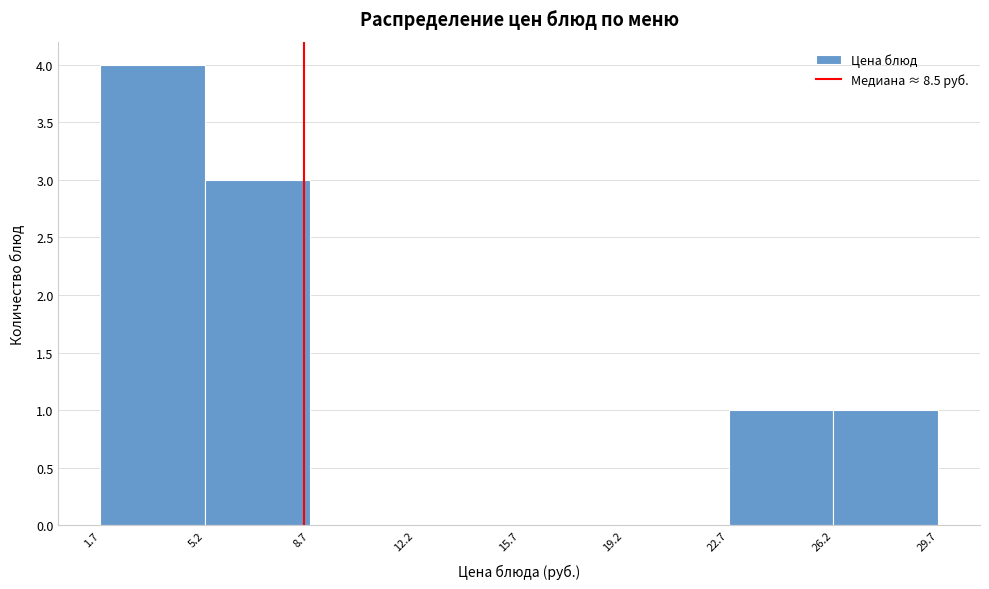

Which range on the x-axis has the tallest bar?

1.7 to 5.2